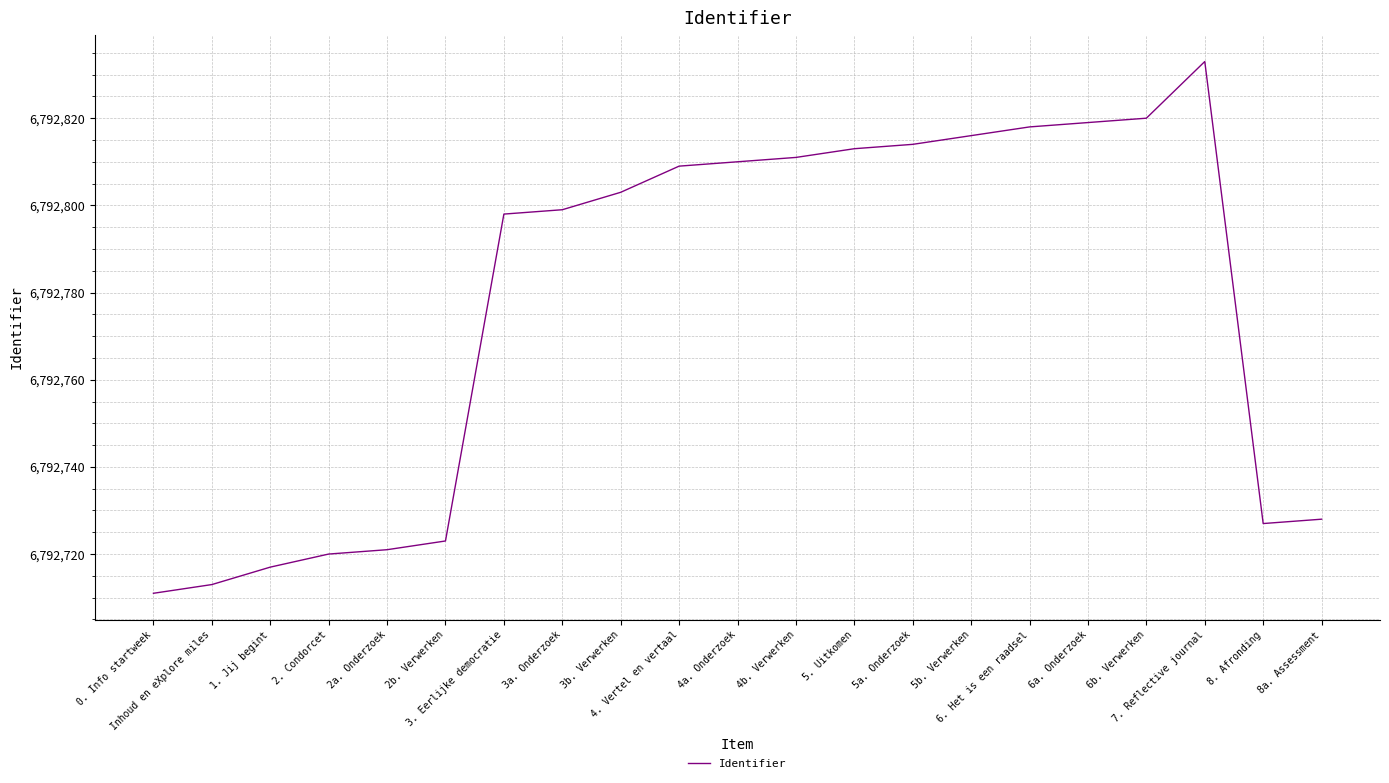

Is it true that the value at 8. Afronding is 6792727?

True